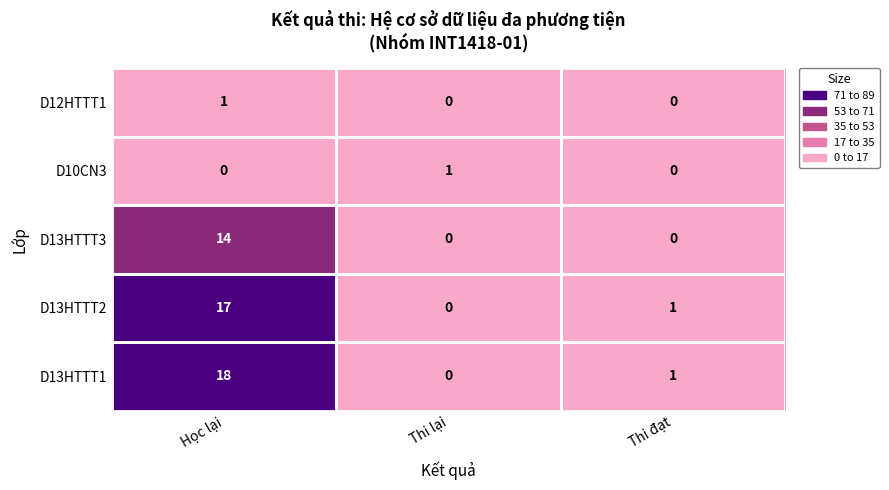

What is the difference between the D13HTTT3 values at Học lại and Thi lại?

14